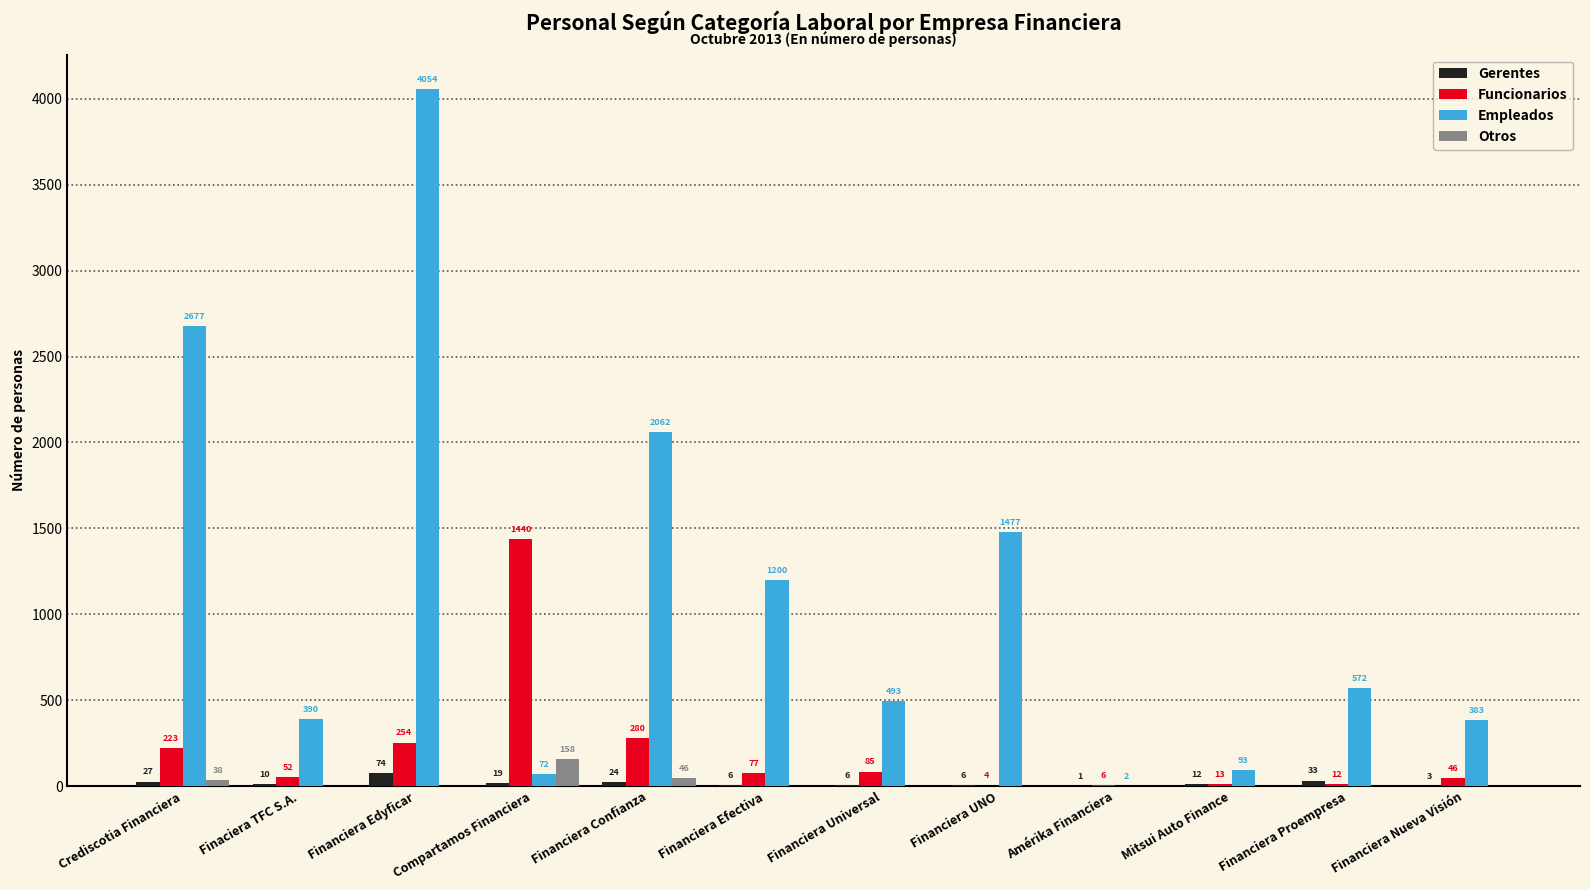

What is the greatest value displayed?

4054